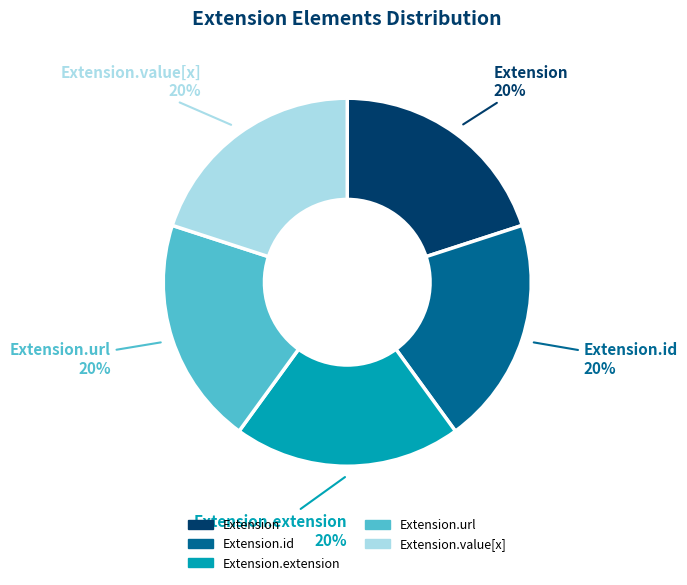

How many segments does this pie chart have?

5